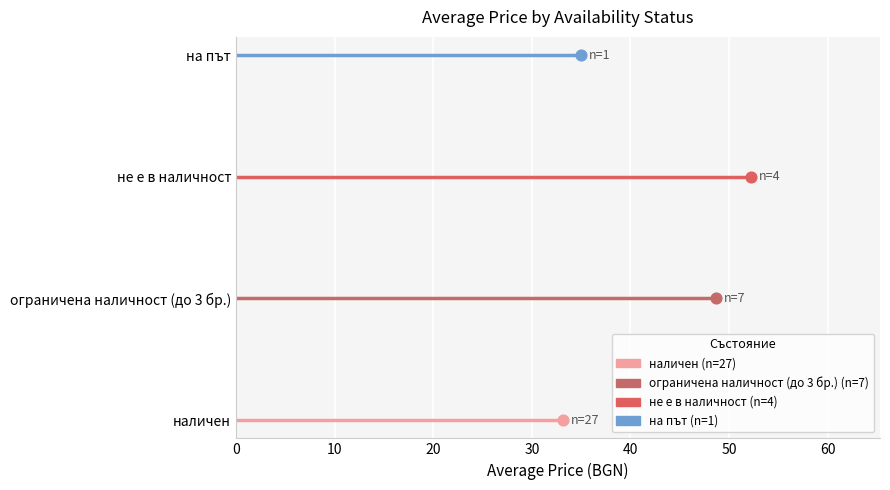

Which series has the widest spread of Y values?

наличен